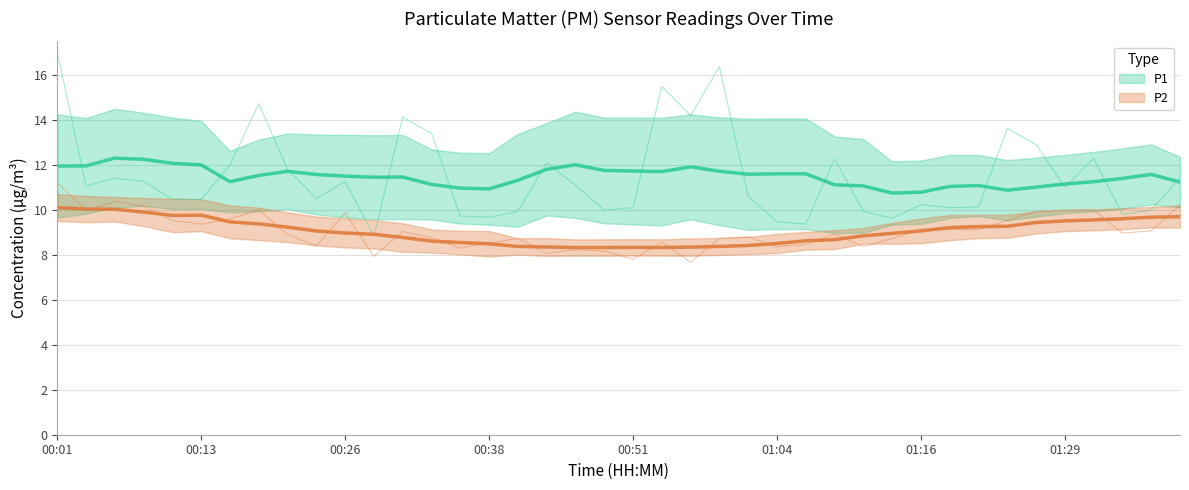

How many lines are shown in the chart?

2